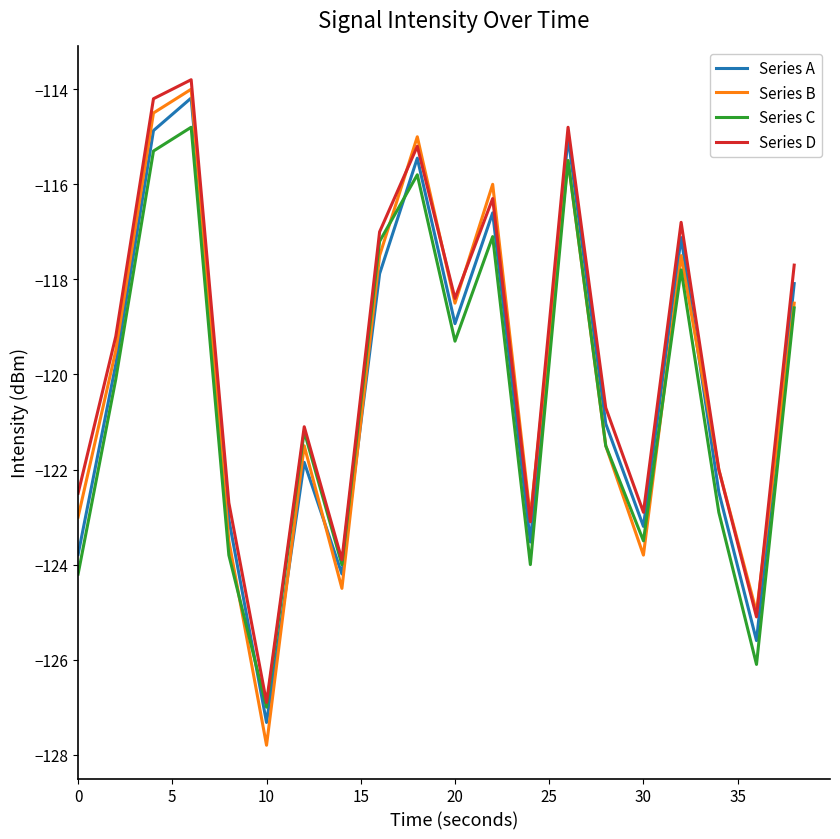

After their last crossing, which series has the higher values: Series C or Series A?

Series A